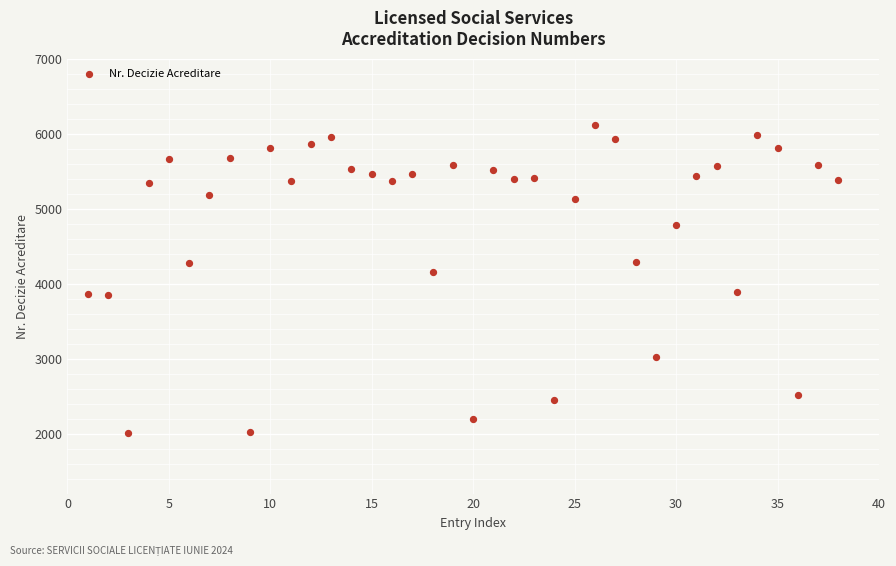

What Y value in the scatter plot is closest to 4061?

4150